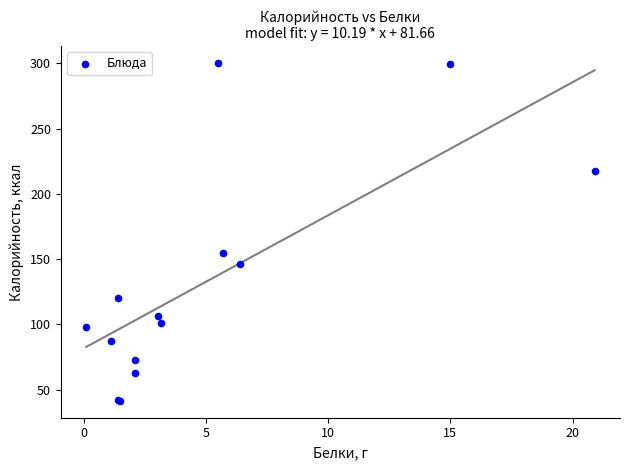

What Y value in the scatter plot is closest to 170?

155.0